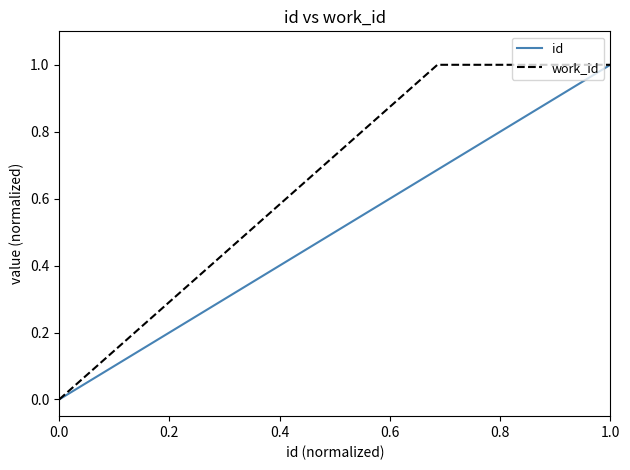

How many work_id values are between 1 and 2?

5